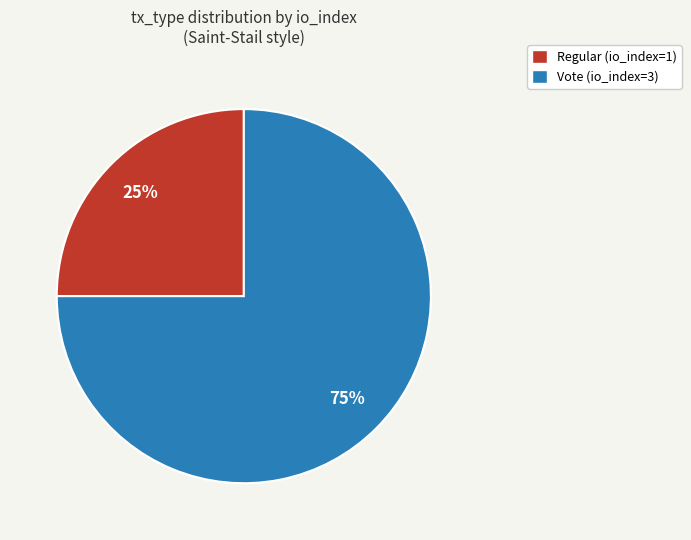

What is the smallest slice in the pie chart?

Regular